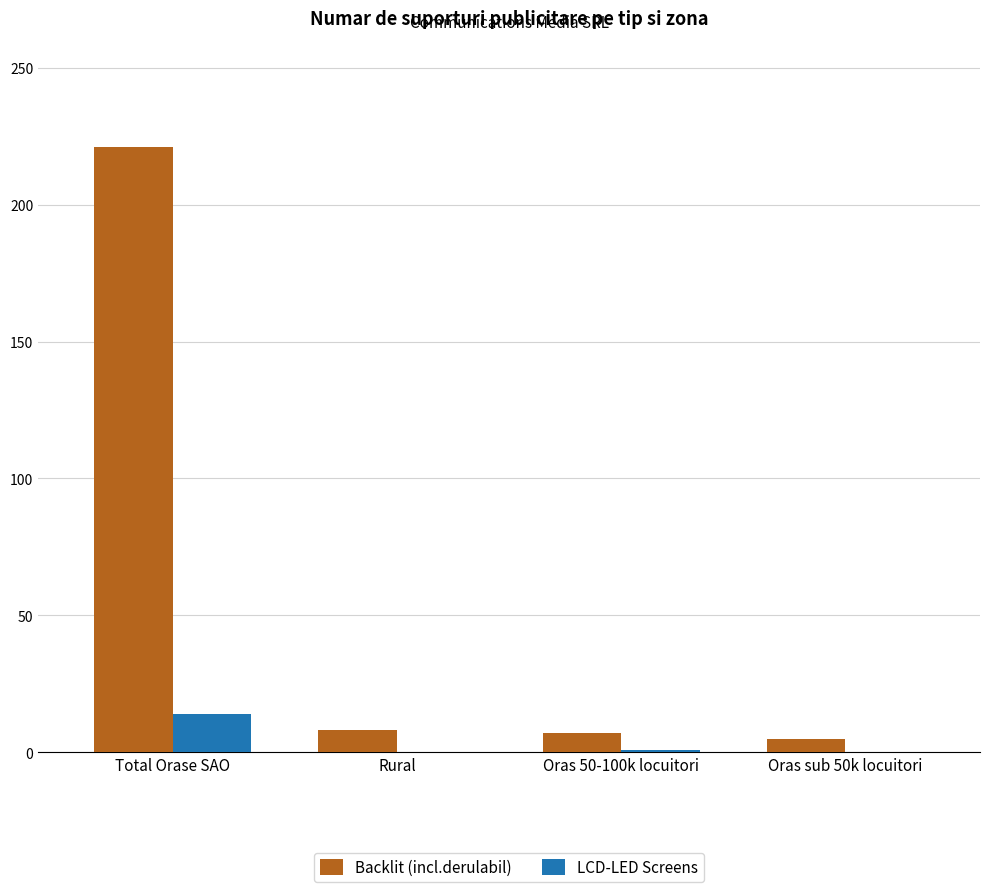

Is it true that Backlit (incl.derulabil) equals 109 at Total Orase SAO?

False